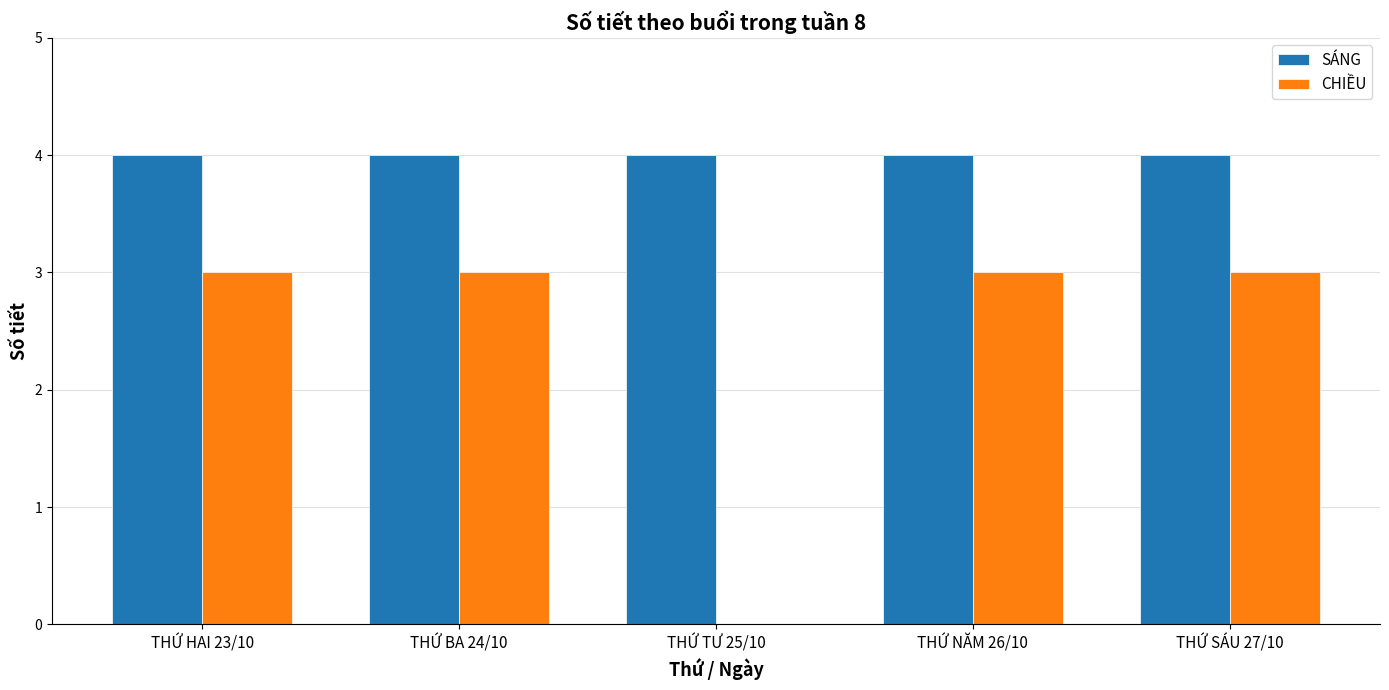

What are all the series names shown in the legend?

SÁNG, CHIỀU